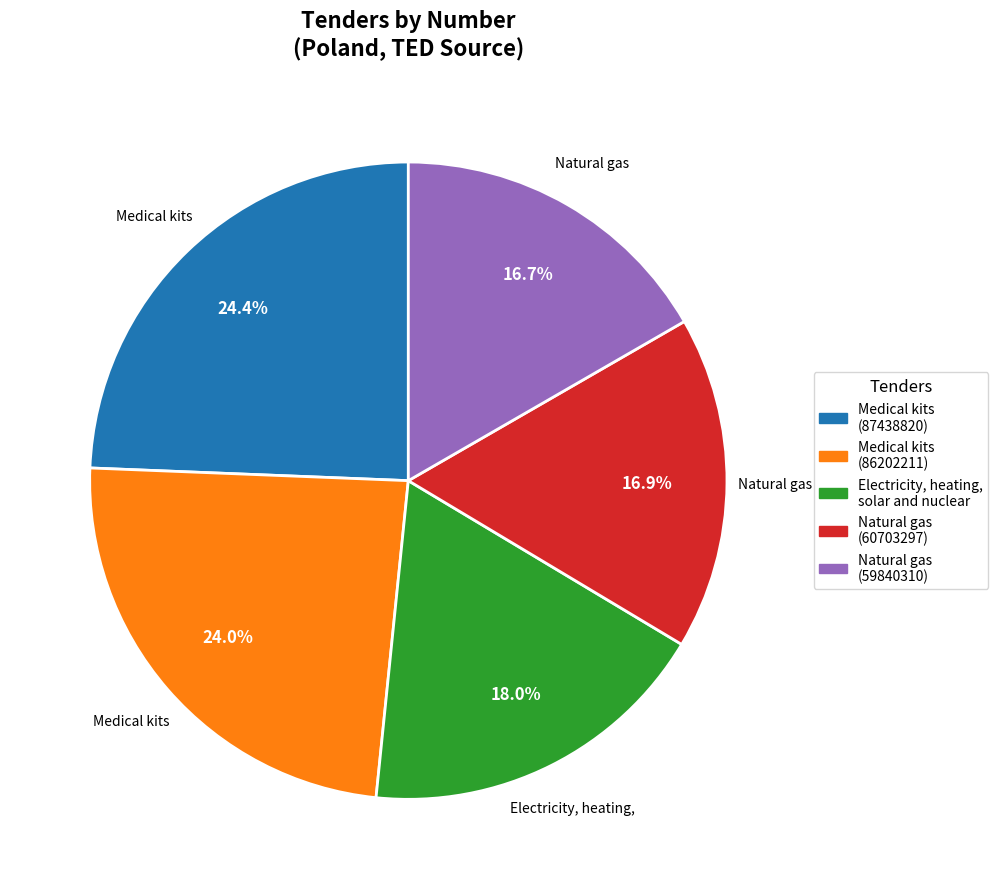

How many segments does this pie chart have?

5